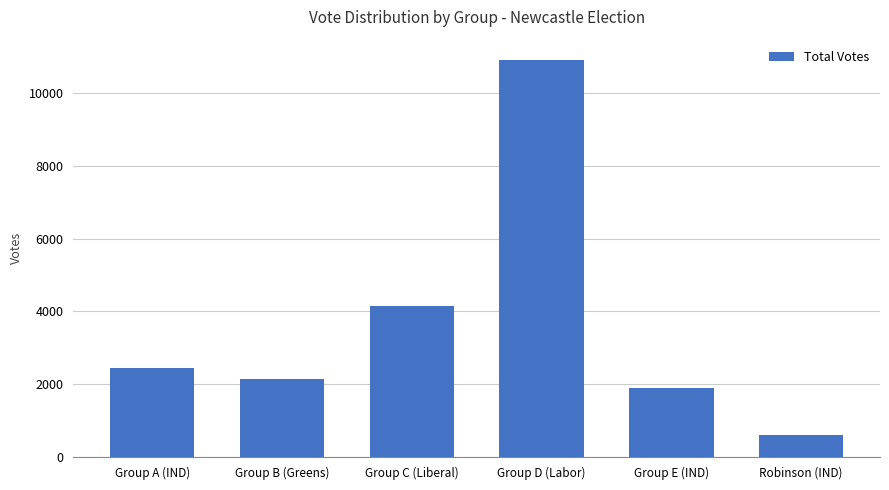

Rank the categories by value from highest to lowest.

Group D (Labor), Group C (Liberal), Group A (IND), Group B (Greens), Group E (IND), Robinson (IND)